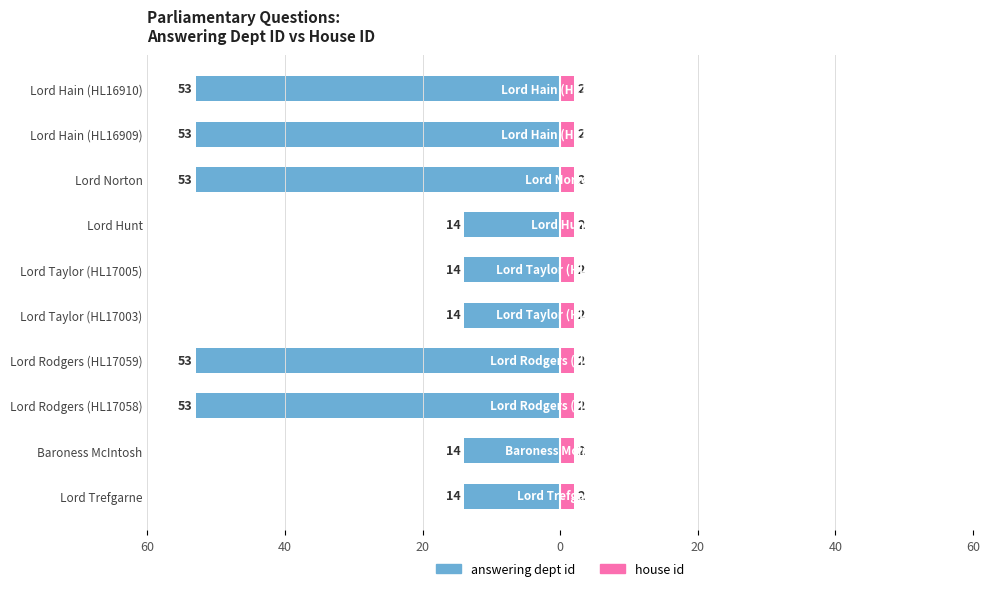

Which has a higher value, Lord Hunt or Lord Norton?

Lord Hunt